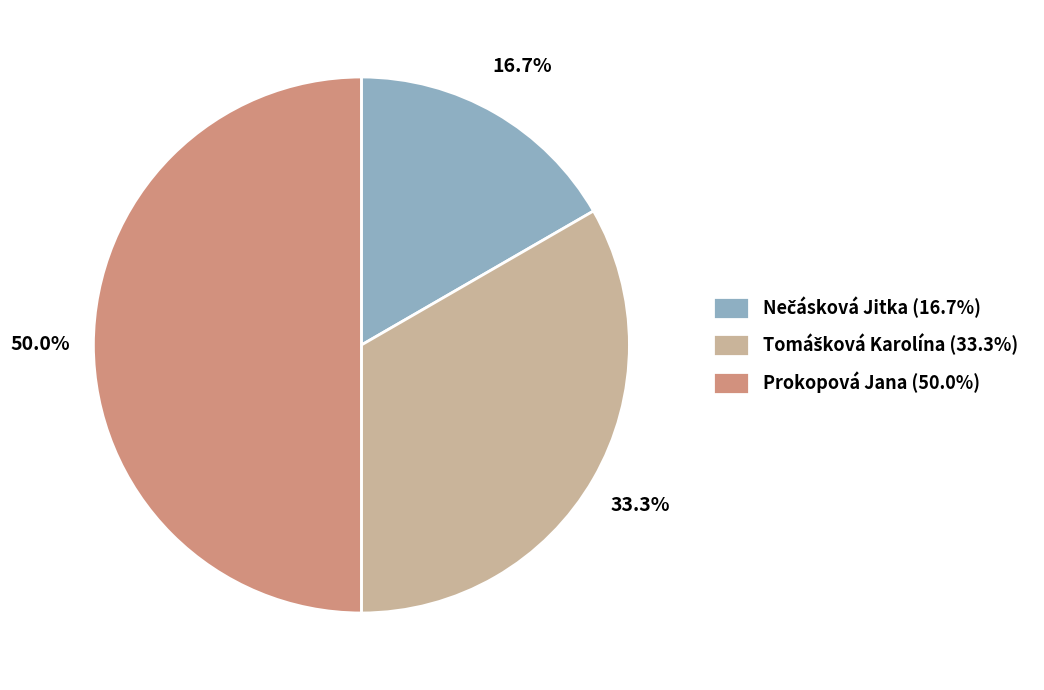

Which category has the biggest portion of the pie?

Prokopová Jana